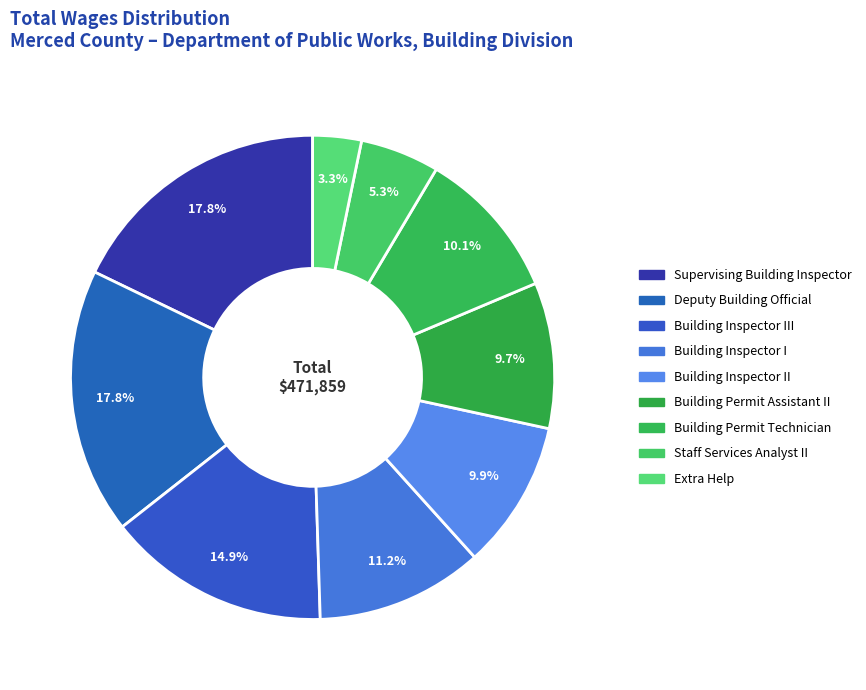

Count the number of slices in the pie.

9